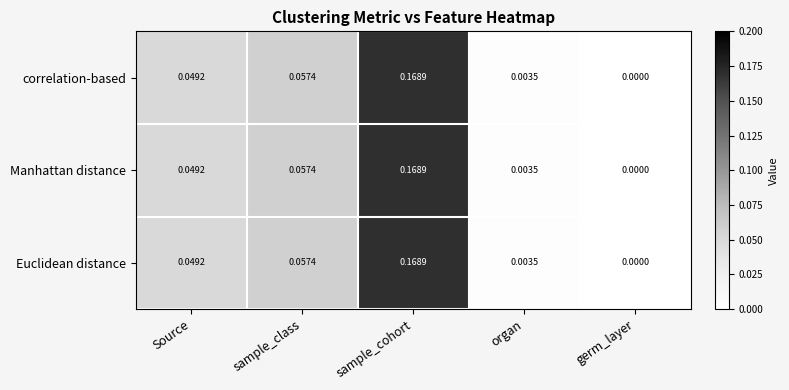

Which category has the lowest value across all series?

germ_layer